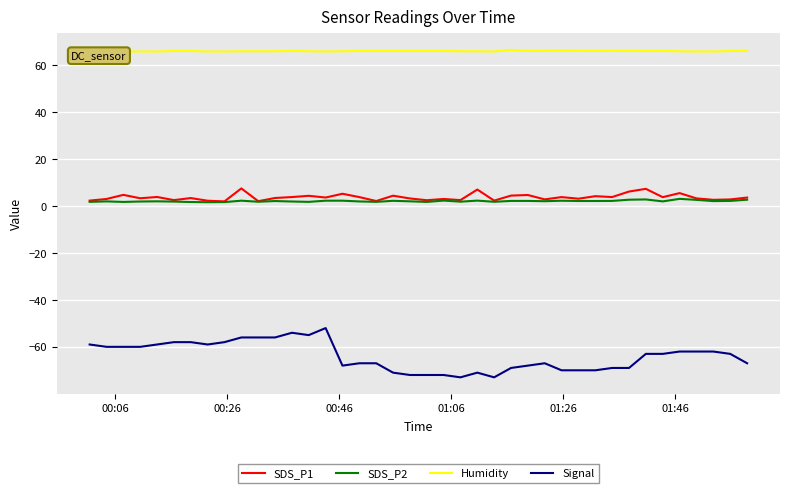

Is this an area chart (filled region under the line)?

No